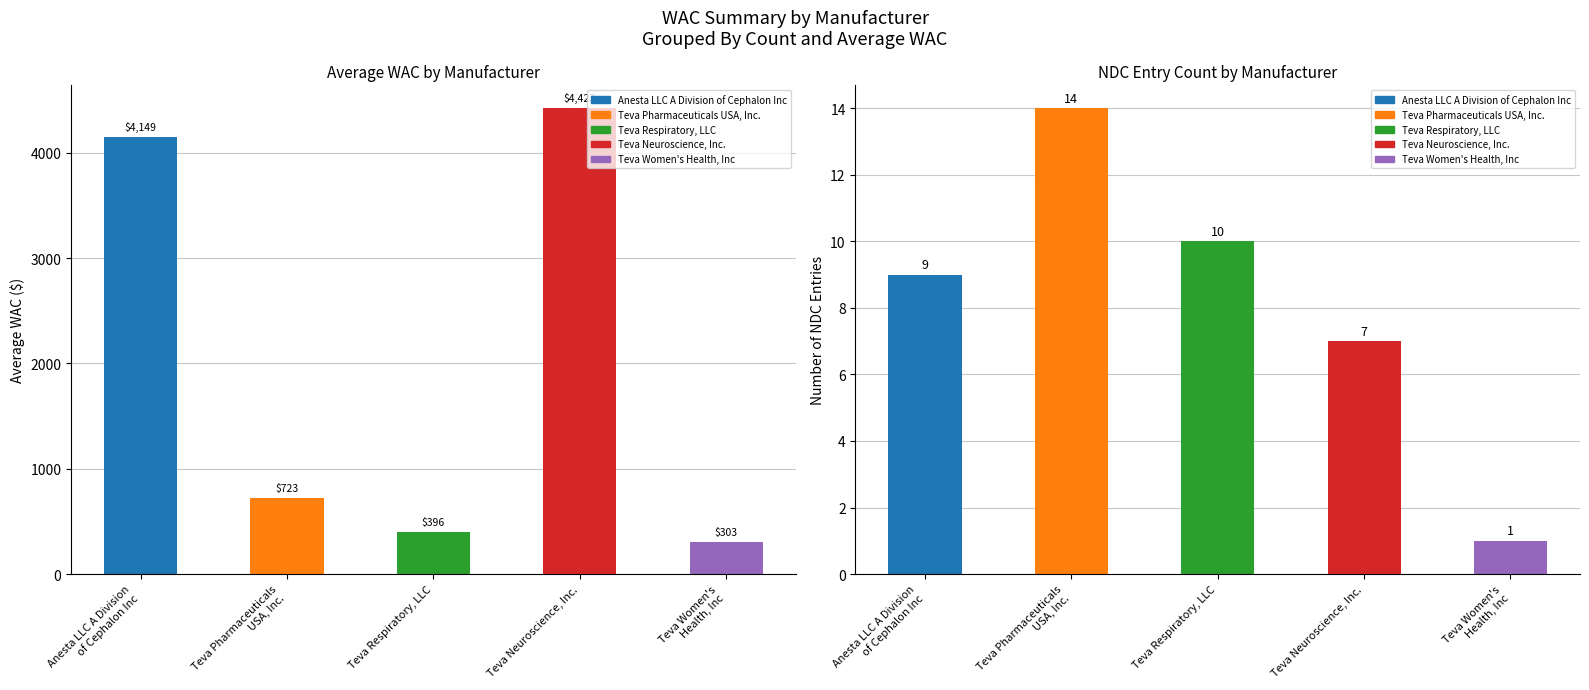

List the series in order of their peak value, lowest first.

NDC Count, Avg WAC